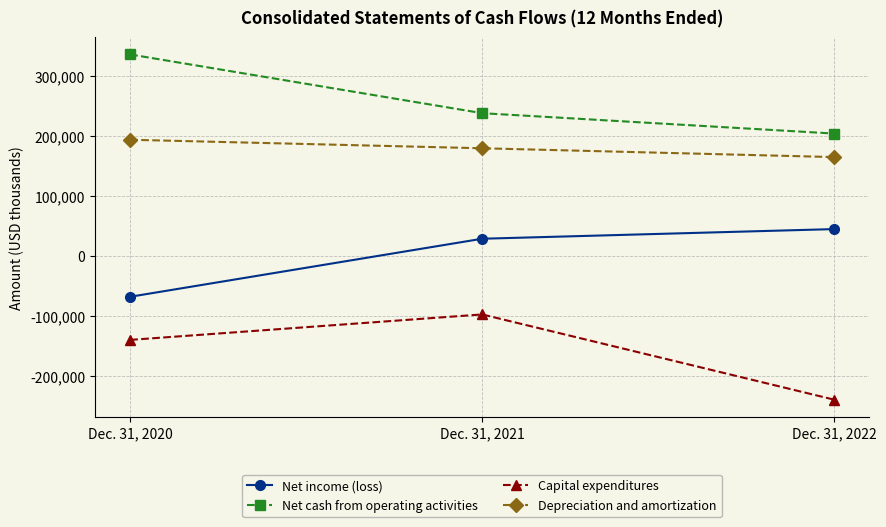

List the labels in order of Depreciation and amortization value, smallest first.

Dec. 31, 2022, Dec. 31, 2021, Dec. 31, 2020